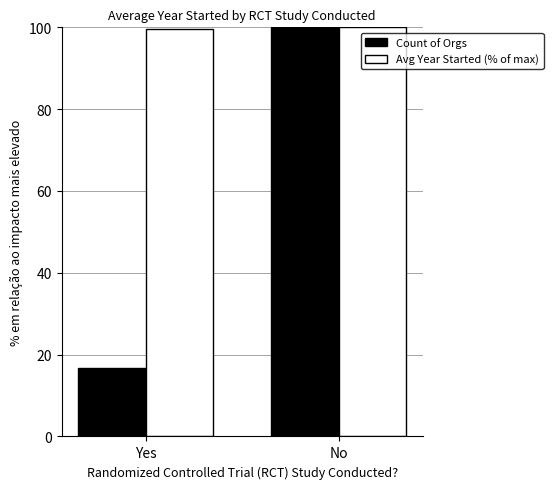

Does the chart contain any negative values?

No